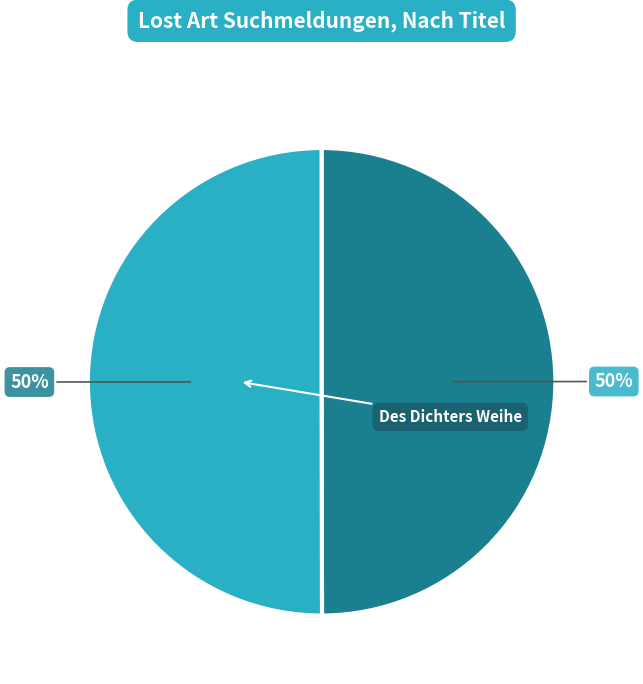

Which category accounts for the majority?

Des Dichters Weihe